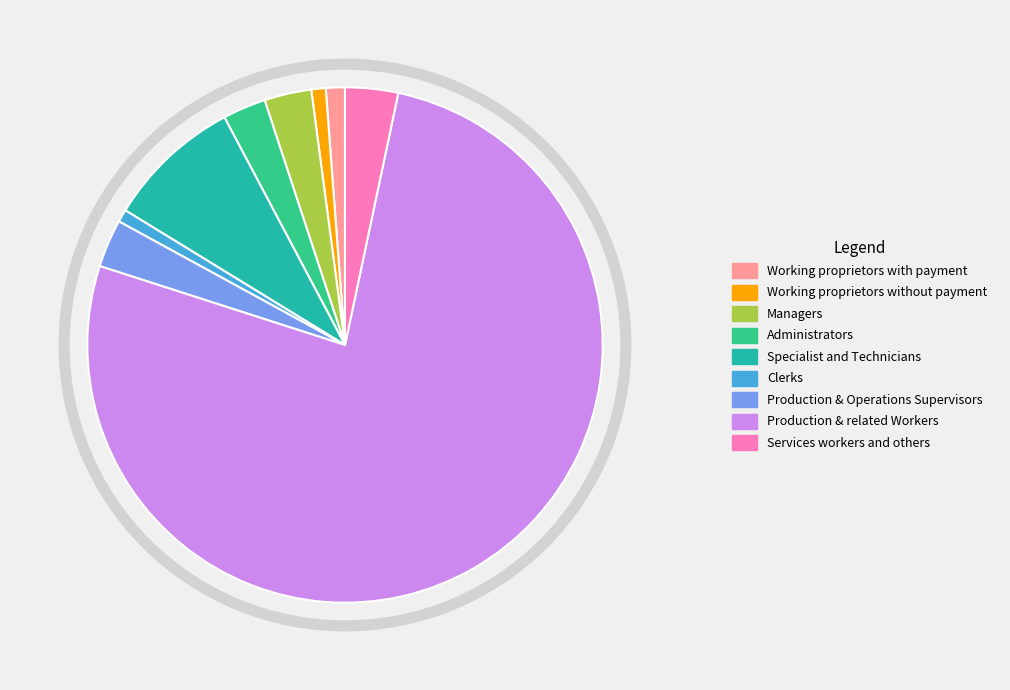

Which category has the biggest portion of the pie?

Production & related Workers